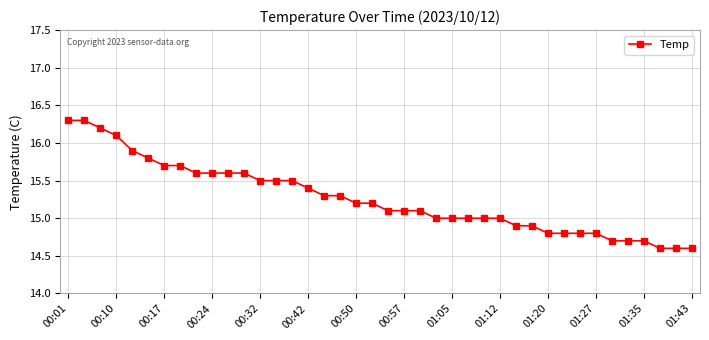

What is the value of the 40th point from the left?

14.6